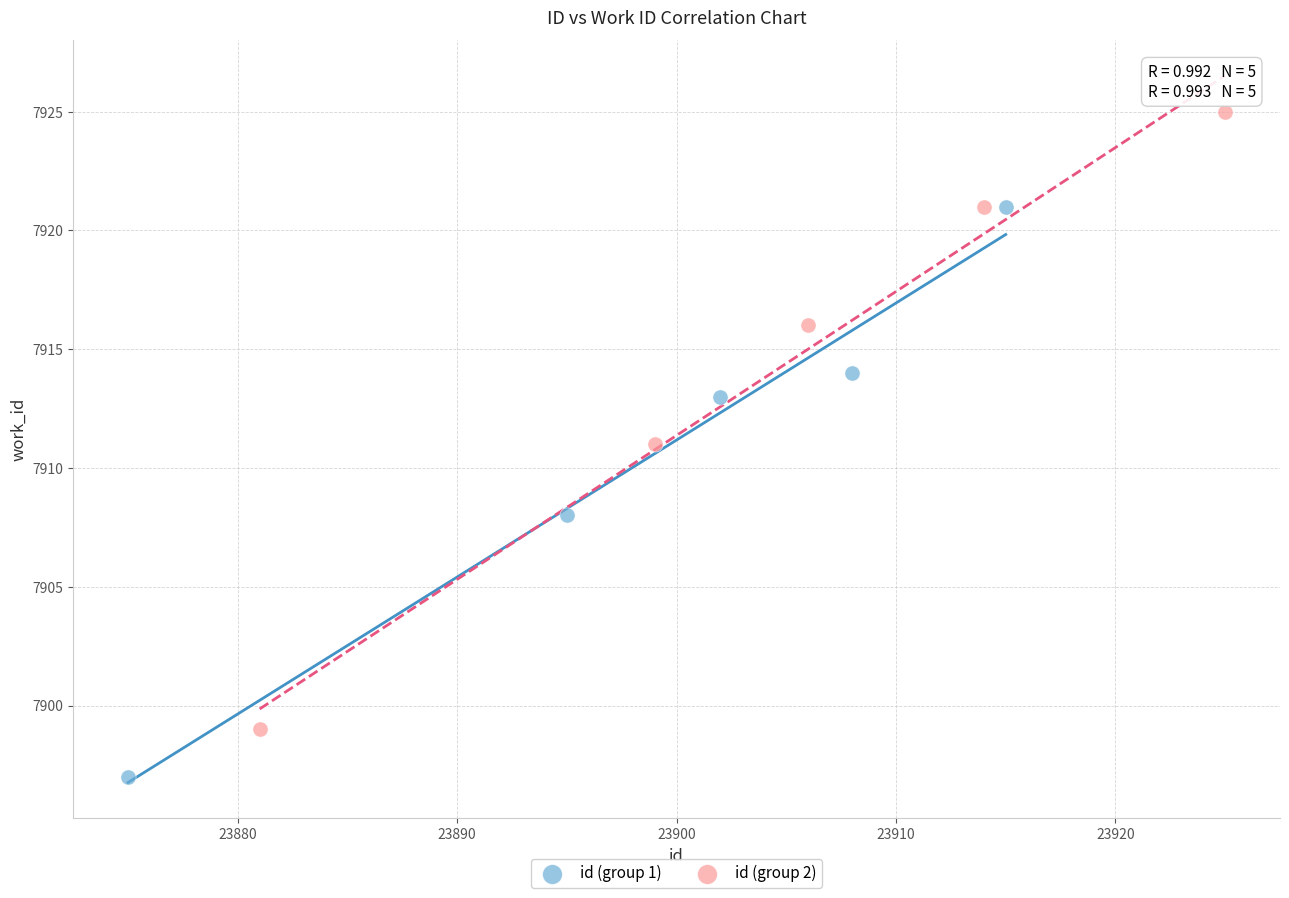

Which series contains the lowest Y value?

id (group 1)